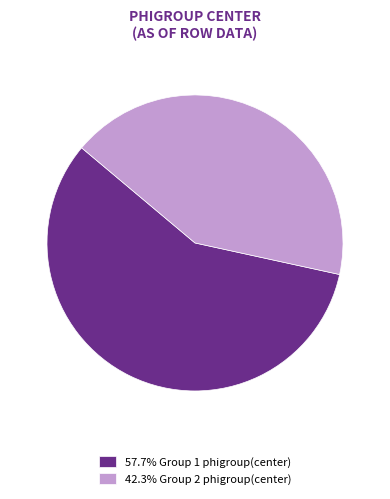

Is 42.3% Group 2 phigroup(center) the majority of the pie?

No